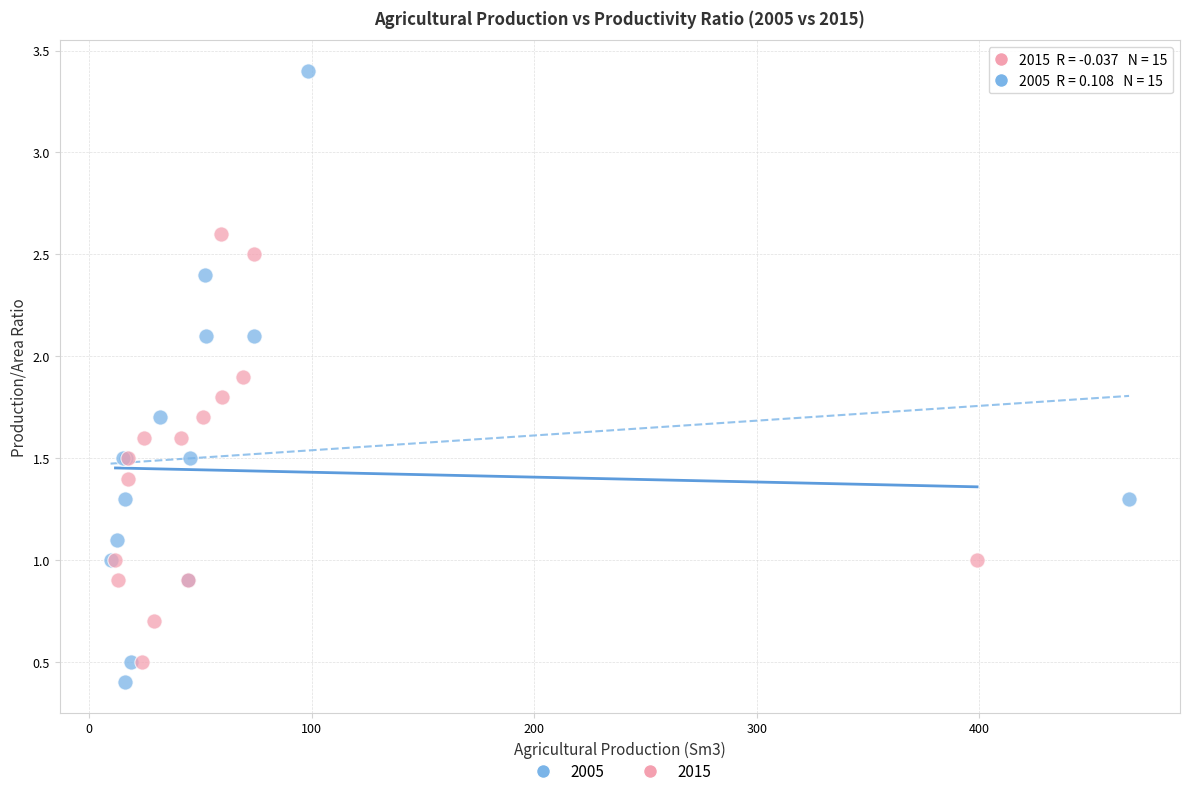

What are all the series names shown in the legend?

2005, 2015